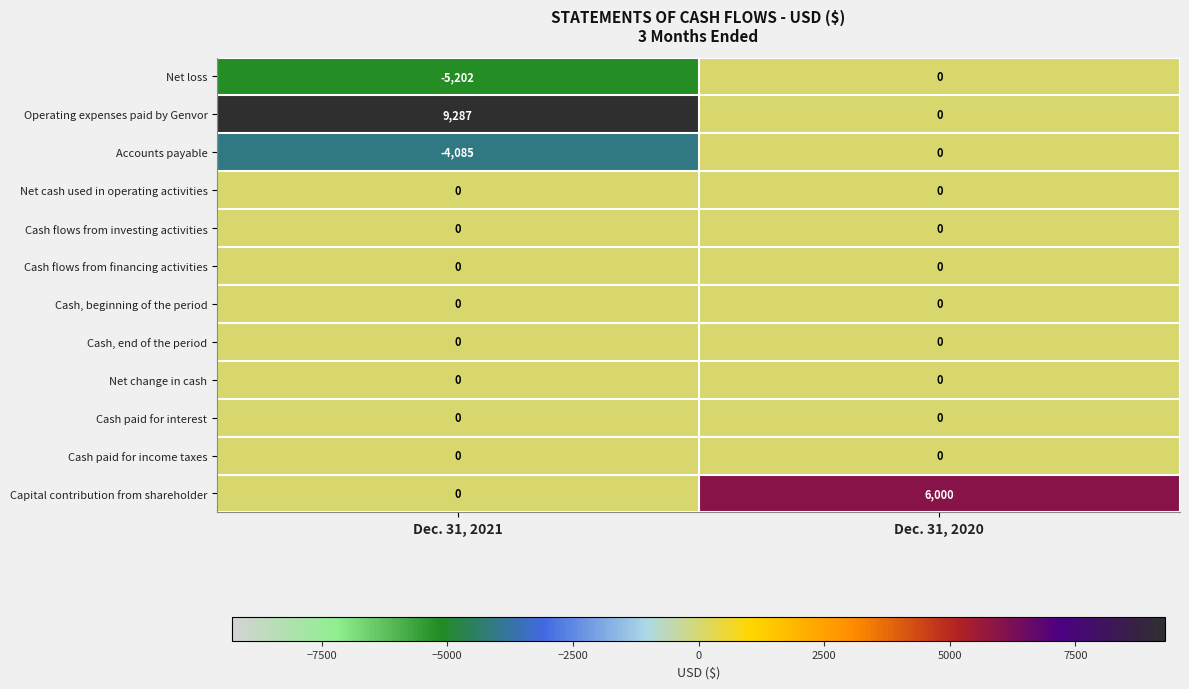

What is the difference between the highest and lowest values at Dec. 31, 2020?

6000